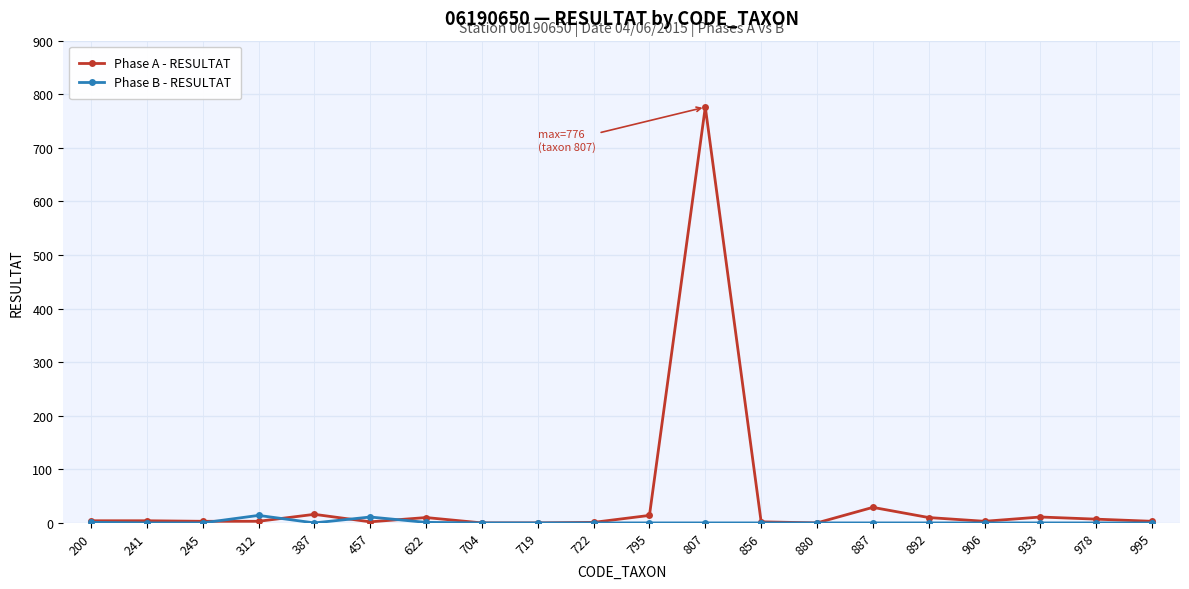

Which category has the highest value in the Phase A - RESULTAT series?

807